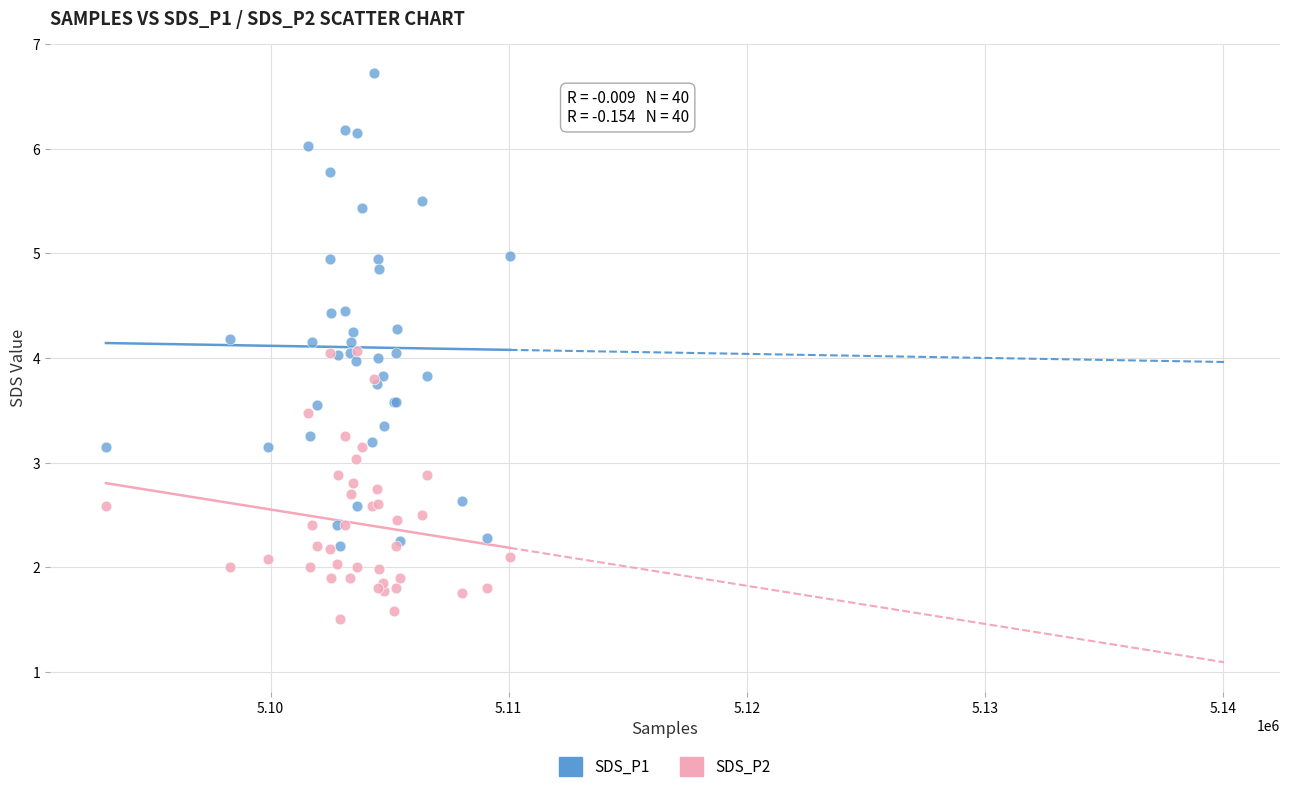

What are all the series names shown in the legend?

SDS_P1, SDS_P2